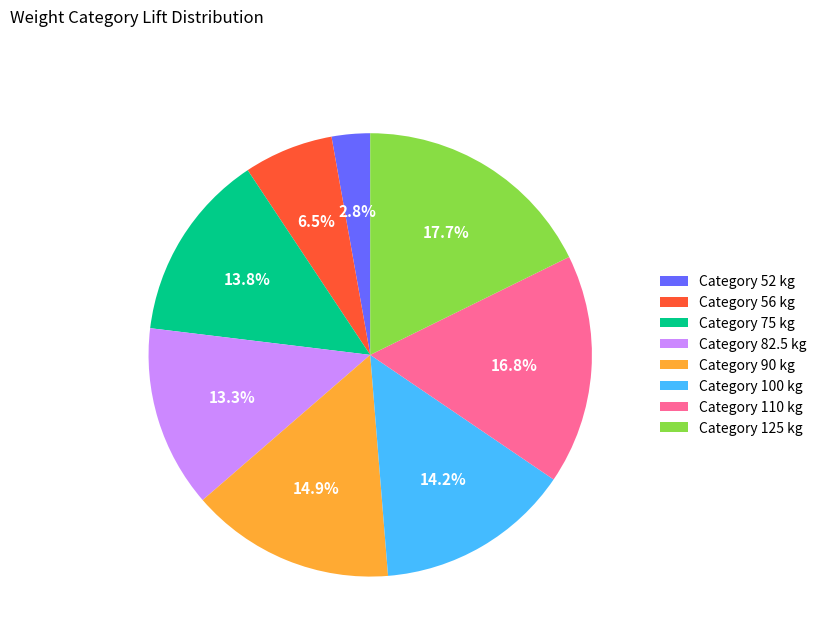

Combined, what portion of the pie is Category 125 kg and Category 52 kg?

20.5%